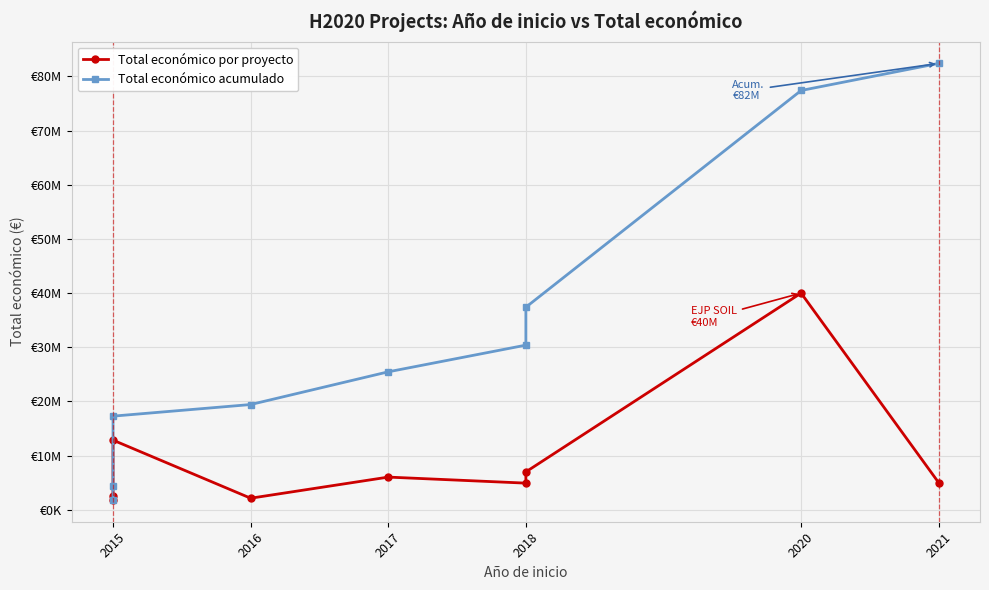

List the series in order of their overall mean, highest first.

Total económico acumulado, Total económico por proyecto